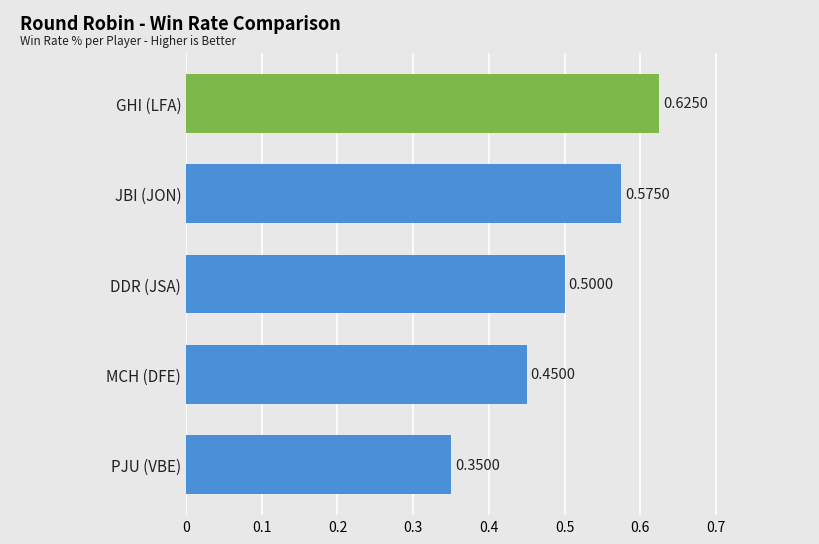

At which category does the chart reach its minimum across all series?

PJU (VBE)